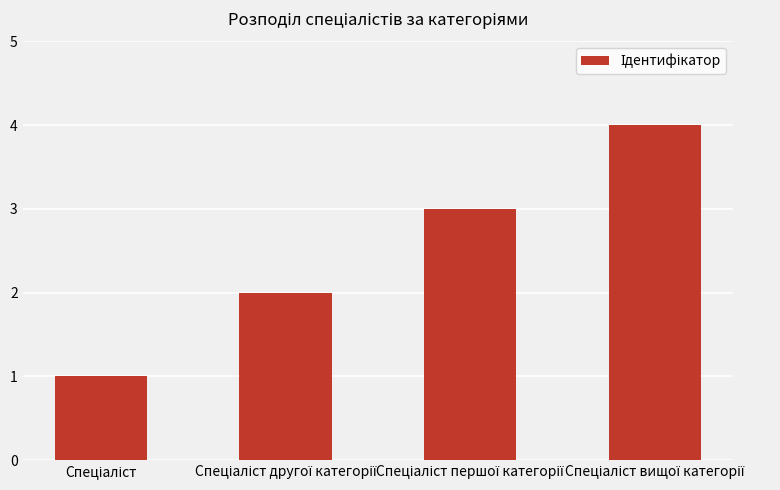

What is the greatest value displayed?

4